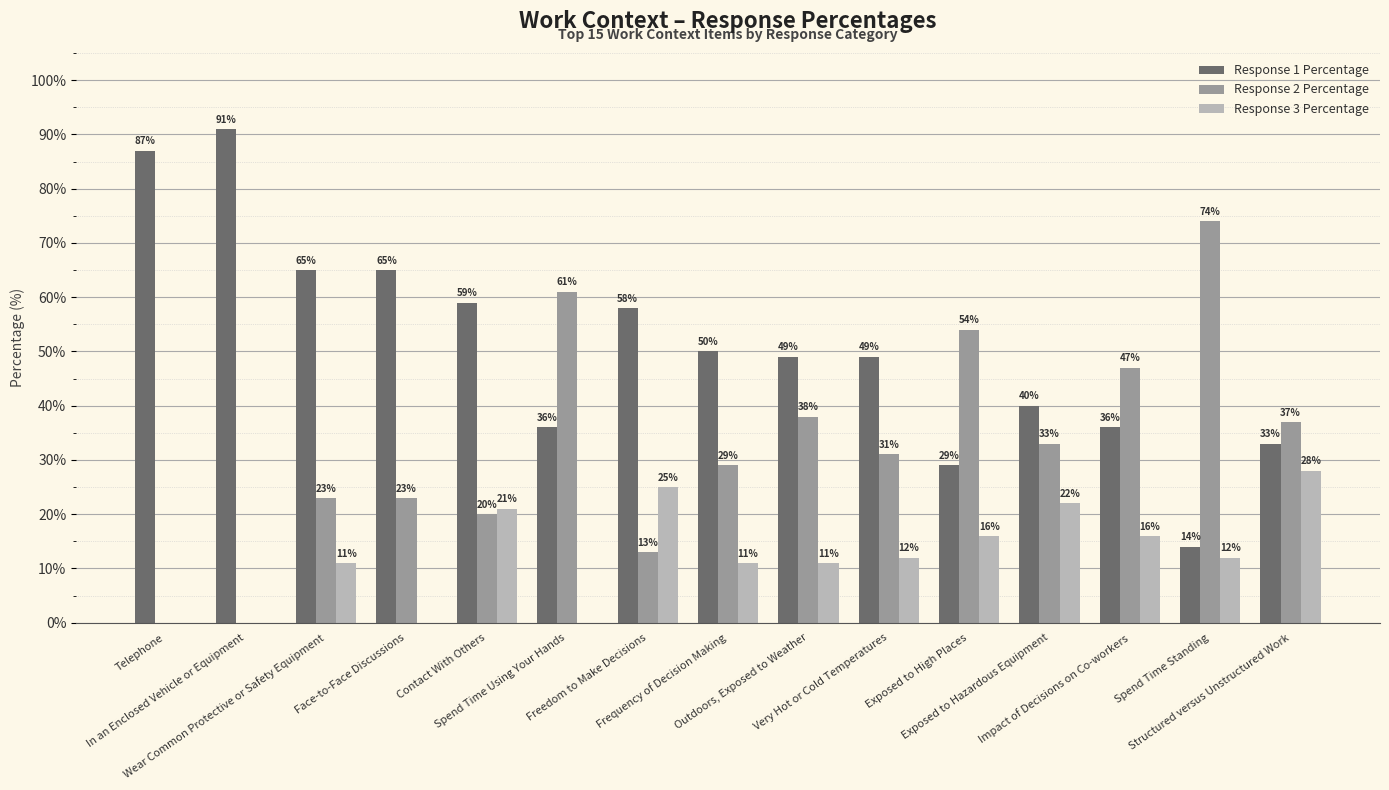

At which label does Response 3 Percentage first exceed 12?

Contact With Others